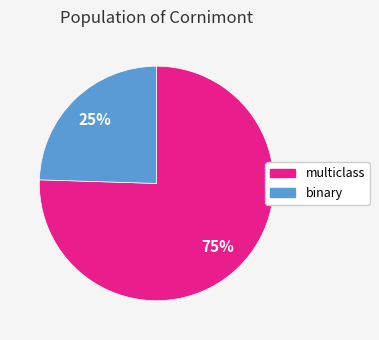

Count the number of slices in the pie.

2